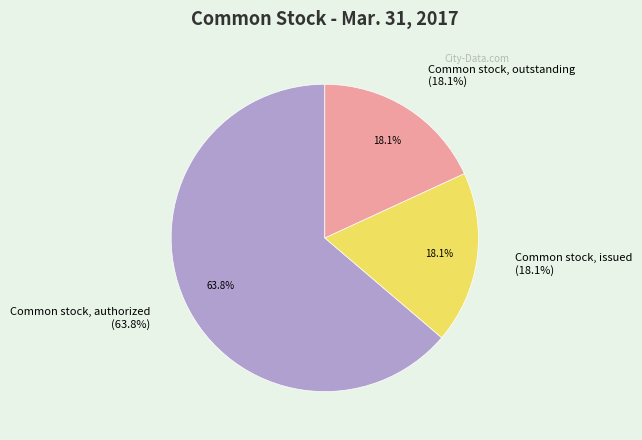

What is the change in value from Common stock, authorized to Common stock, outstanding?

-71572712